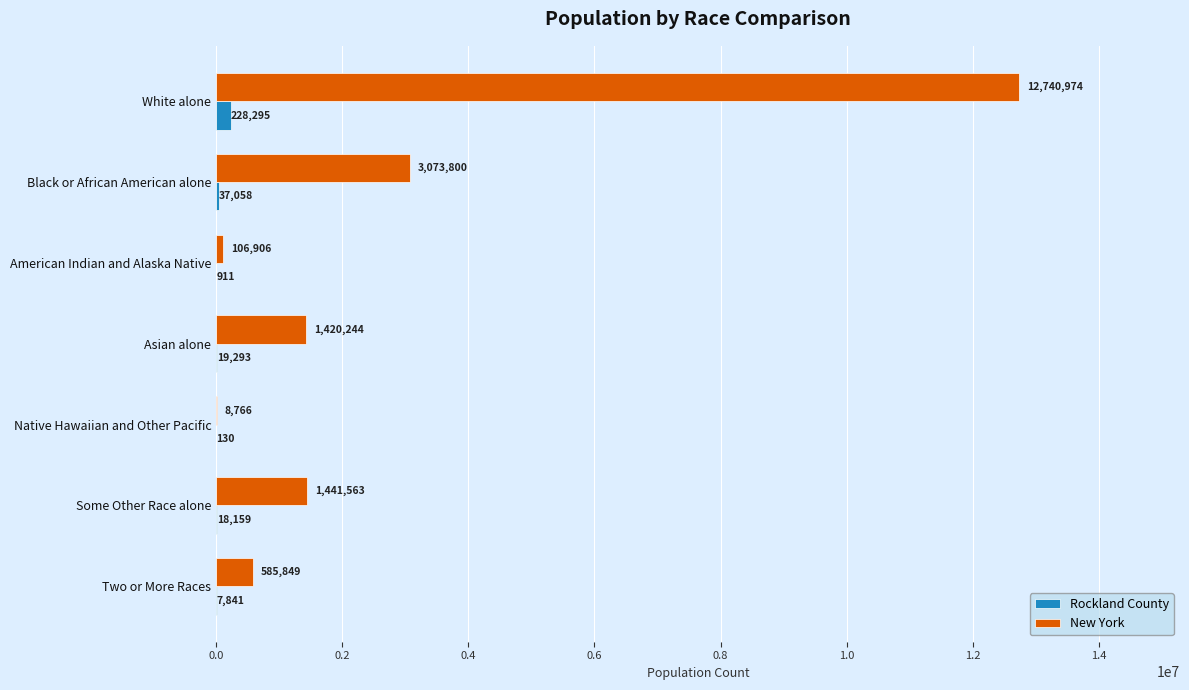

What is the total value across all series at Black or African American alone?

3110858